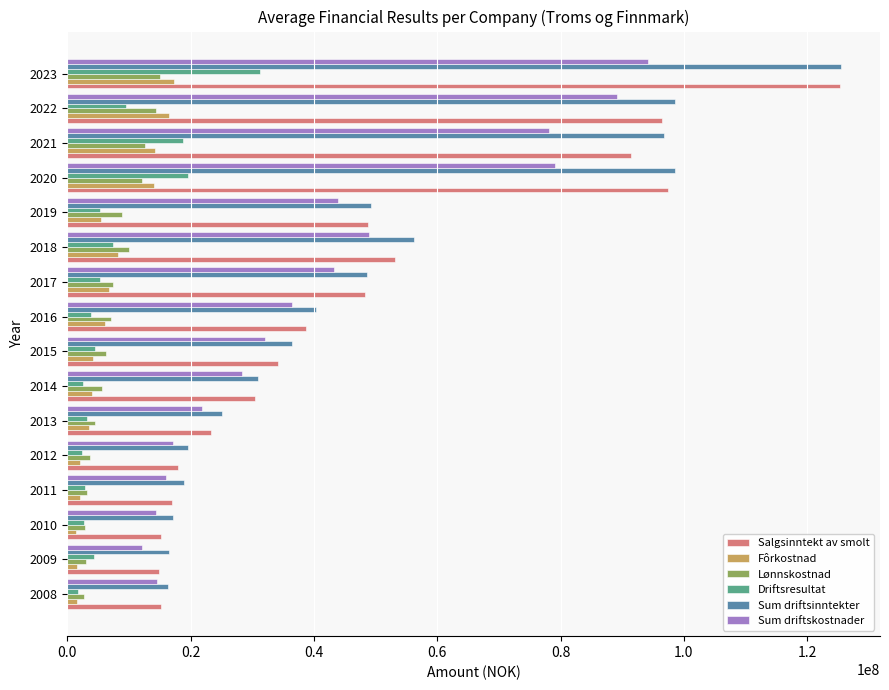

What are all the series names shown in the legend?

Salgsinntekt av smolt, Fôrkostnad, Lønnskostnad, Driftsresultat, Sum driftsinntekter, Sum driftskostnader